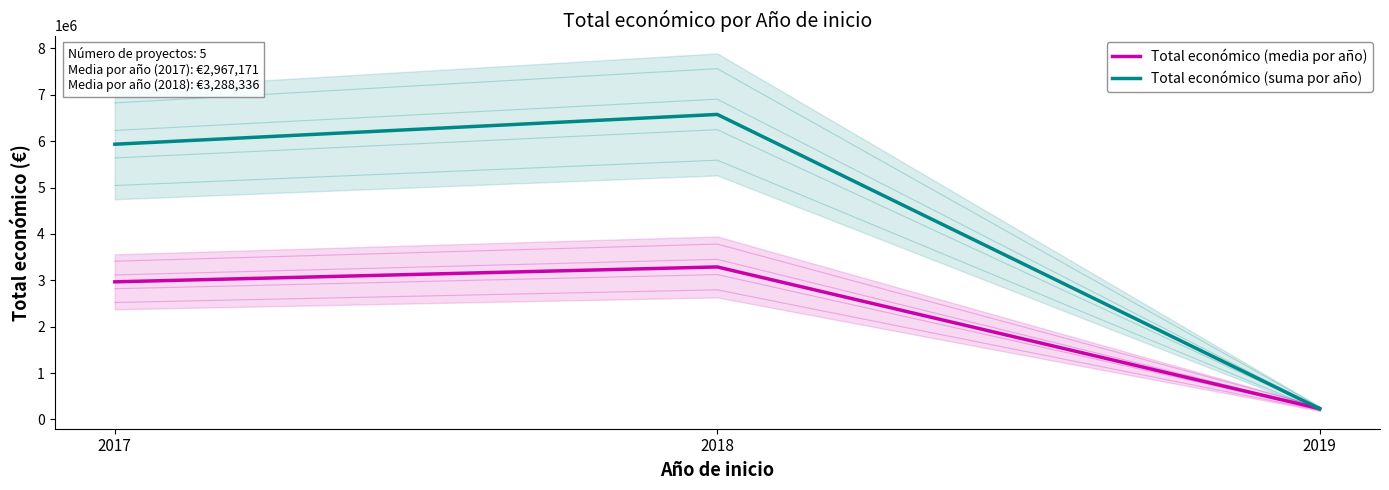

How many Total económico (suma por año) values are between 232189 and 6576671?

3